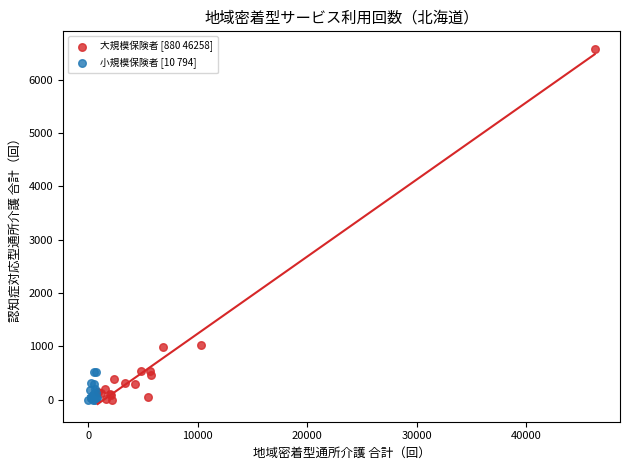

Which series has the largest Y range (max minus min)?

大規模保険者 [880 46258]